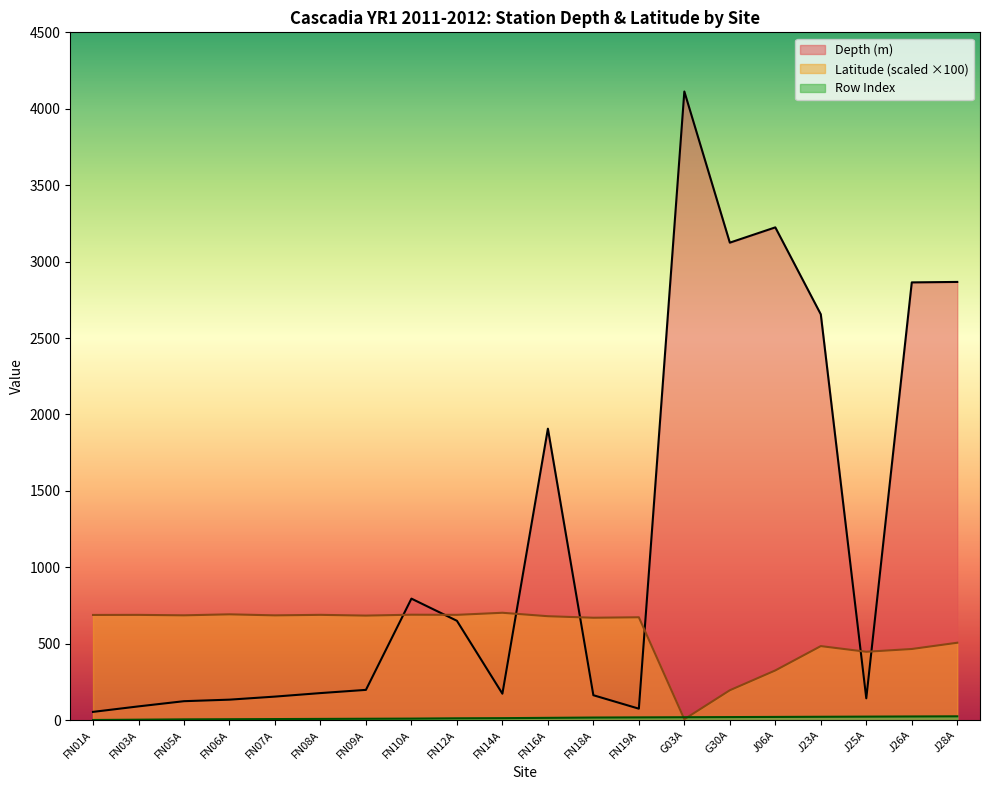

Is the value of Row Index at FN05A greater than the value of Latitude at J23A?

No